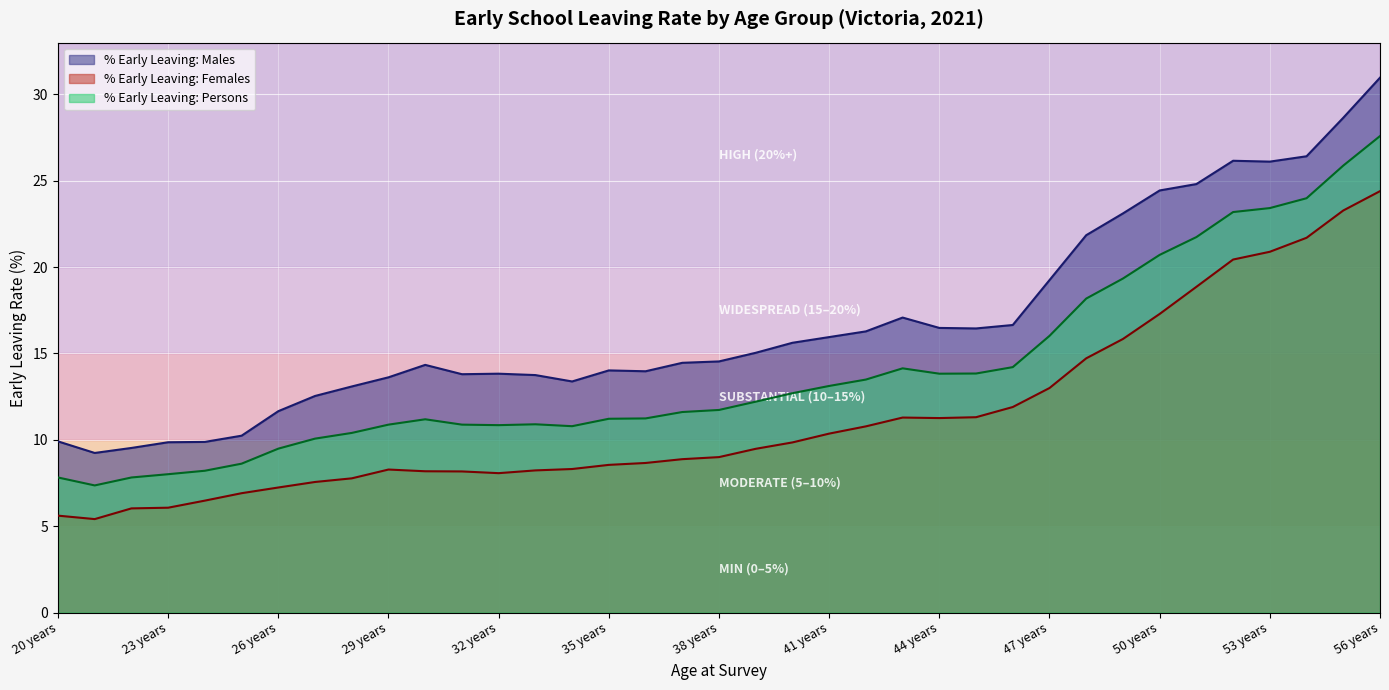

The % Early Leaving: Males series shows 26.2 at 52 years. True or false?

True